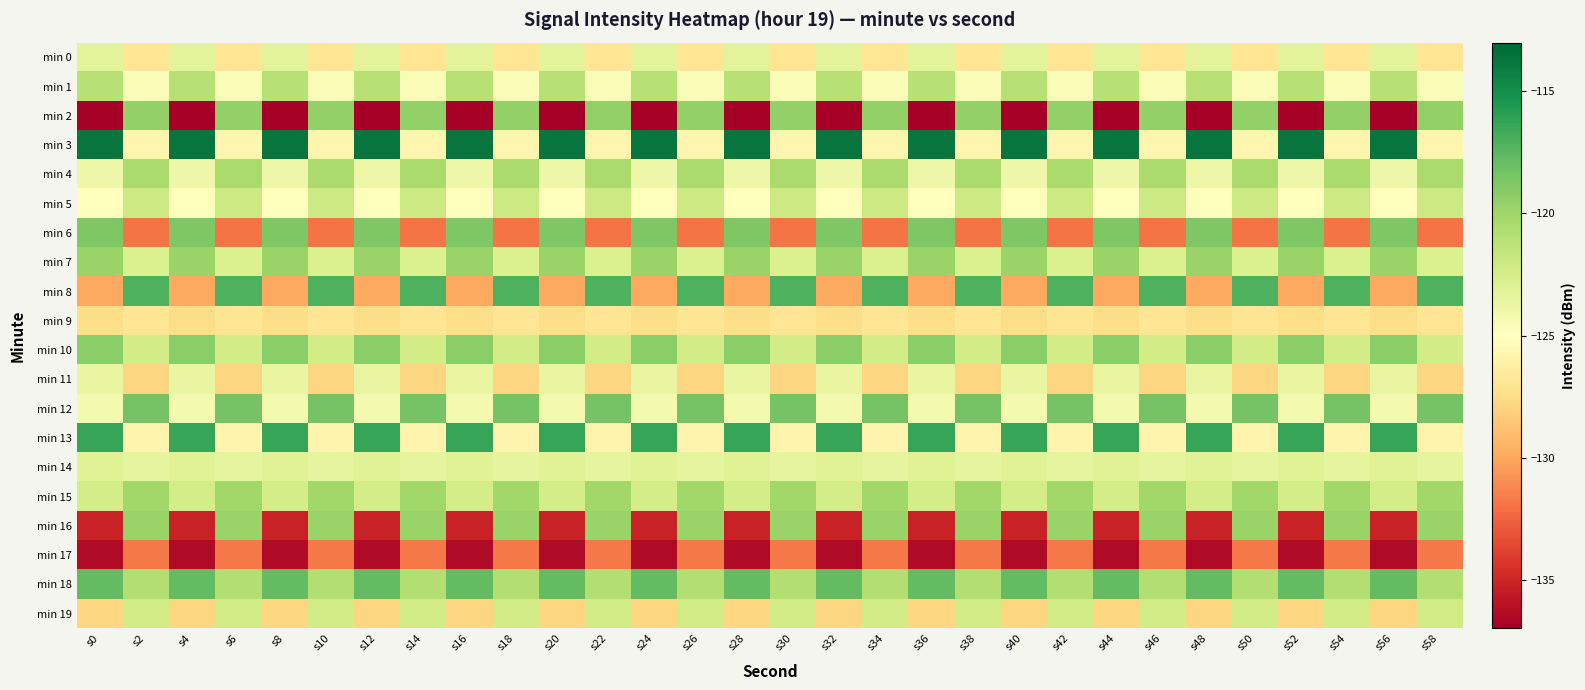

Reading left to right, list all the values displayed in this chart.

min 0: s0=-123.3	s2=-126.9	s4=-123.3	s6=-126.9	s8=-123.3	s10=-126.9	s12=-123.3	s14=-126.9	s16=-123.3	s18=-126.9	s20=-123.3	s22=-126.9	s24=-123.3	s26=-126.9	s28=-123.3	s30=-126.9	s32=-123.3	s34=-126.9	s36=-123.3	s38=-126.9	s40=-123.3	s42=-126.9	s44=-123.3	s46=-126.9	s48=-123.3	s50=-126.9	s52=-123.3	s54=-126.9	s56=-123.3	s58=-126.9
min 1: s0=-121.0	s2=-124.7	s4=-121.0	s6=-124.7	s8=-121.0	s10=-124.7	s12=-121.0	s14=-124.7	s16=-121.0	s18=-124.7	s20=-121.0	s22=-124.7	s24=-121.0	s26=-124.7	s28=-121.0	s30=-124.7	s32=-121.0	s34=-124.7	s36=-121.0	s38=-124.7	s40=-121.0	s42=-124.7	s44=-121.0	s46=-124.7	s48=-121.0	s50=-124.7	s52=-121.0	s54=-124.7	s56=-121.0	s58=-124.7
min 2: s0=-136.9	s2=-119.5	s4=-136.9	s6=-119.5	s8=-136.9	s10=-119.5	s12=-136.9	s14=-119.5	s16=-136.9	s18=-119.5	s20=-136.9	s22=-119.5	s24=-136.9	s26=-119.5	s28=-136.9	s30=-119.5	s32=-136.9	s34=-119.5	s36=-136.9	s38=-119.5	s40=-136.9	s42=-119.5	s44=-136.9	s46=-119.5	s48=-136.9	s50=-119.5	s52=-136.9	s54=-119.5	s56=-136.9	s58=-119.5
min 3: s0=-113.7	s2=-125.7	s4=-113.7	s6=-125.7	s8=-113.7	s10=-125.7	s12=-113.7	s14=-125.7	s16=-113.7	s18=-125.7	s20=-113.7	s22=-125.7	s24=-113.7	s26=-125.7	s28=-113.7	s30=-125.7	s32=-113.7	s34=-125.7	s36=-113.7	s38=-125.7	s40=-113.7	s42=-125.7	s44=-113.7	s46=-125.7	s48=-113.7	s50=-125.7	s52=-113.7	s54=-125.7	s56=-113.7	s58=-125.7
min 4: s0=-124.0	s2=-120.4	s4=-124.0	s6=-120.4	s8=-124.0	s10=-120.4	s12=-124.0	s14=-120.4	s16=-124.0	s18=-120.4	s20=-124.0	s22=-120.4	s24=-124.0	s26=-120.4	s28=-124.0	s30=-120.4	s32=-124.0	s34=-120.4	s36=-124.0	s38=-120.4	s40=-124.0	s42=-120.4	s44=-124.0	s46=-120.4	s48=-124.0	s50=-120.4	s52=-124.0	s54=-120.4	s56=-124.0	s58=-120.4
min 5: s0=-125.0	s2=-122.0	s4=-125.0	s6=-122.0	s8=-125.0	s10=-122.0	s12=-125.0	s14=-122.0	s16=-125.0	s18=-122.0	s20=-125.0	s22=-122.0	s24=-125.0	s26=-122.0	s28=-125.0	s30=-122.0	s32=-125.0	s34=-122.0	s36=-125.0	s38=-122.0	s40=-125.0	s42=-122.0	s44=-125.0	s46=-122.0	s48=-125.0	s50=-122.0	s52=-125.0	s54=-122.0	s56=-125.0	s58=-122.0
min 6: s0=-118.8	s2=-131.9	s4=-118.8	s6=-131.9	s8=-118.8	s10=-131.9	s12=-118.8	s14=-131.9	s16=-118.8	s18=-131.9	s20=-118.8	s22=-131.9	s24=-118.8	s26=-131.9	s28=-118.8	s30=-131.9	s32=-118.8	s34=-131.9	s36=-118.8	s38=-131.9	s40=-118.8	s42=-131.9	s44=-118.8	s46=-131.9	s48=-118.8	s50=-131.9	s52=-118.8	s54=-131.9	s56=-118.8	s58=-131.9
min 7: s0=-119.8	s2=-122.8	s4=-119.8	s6=-122.8	s8=-119.8	s10=-122.8	s12=-119.8	s14=-122.8	s16=-119.8	s18=-122.8	s20=-119.8	s22=-122.8	s24=-119.8	s26=-122.8	s28=-119.8	s30=-122.8	s32=-119.8	s34=-122.8	s36=-119.8	s38=-122.8	s40=-119.8	s42=-122.8	s44=-119.8	s46=-122.8	s48=-119.8	s50=-122.8	s52=-119.8	s54=-122.8	s56=-119.8	s58=-122.8
min 8: s0=-129.9	s2=-117.1	s4=-129.9	s6=-117.1	s8=-129.9	s10=-117.1	s12=-129.9	s14=-117.1	s16=-129.9	s18=-117.1	s20=-129.9	s22=-117.1	s24=-129.9	s26=-117.1	s28=-129.9	s30=-117.1	s32=-129.9	s34=-117.1	s36=-129.9	s38=-117.1	s40=-129.9	s42=-117.1	s44=-129.9	s46=-117.1	s48=-129.9	s50=-117.1	s52=-129.9	s54=-117.1	s56=-129.9	s58=-117.1
min 9: s0=-127.5	s2=-126.9	s4=-127.5	s6=-126.9	s8=-127.5	s10=-126.9	s12=-127.5	s14=-126.9	s16=-127.5	s18=-126.9	s20=-127.5	s22=-126.9	s24=-127.5	s26=-126.9	s28=-127.5	s30=-126.9	s32=-127.5	s34=-126.9	s36=-127.5	s38=-126.9	s40=-127.5	s42=-126.9	s44=-127.5	s46=-126.9	s48=-127.5	s50=-126.9	s52=-127.5	s54=-126.9	s56=-127.5	s58=-126.9
min 10: s0=-119.2	s2=-122.3	s4=-119.2	s6=-122.3	s8=-119.2	s10=-122.3	s12=-119.2	s14=-122.3	s16=-119.2	s18=-122.3	s20=-119.2	s22=-122.3	s24=-119.2	s26=-122.3	s28=-119.2	s30=-122.3	s32=-119.2	s34=-122.3	s36=-119.2	s38=-122.3	s40=-119.2	s42=-122.3	s44=-119.2	s46=-122.3	s48=-119.2	s50=-122.3	s52=-119.2	s54=-122.3	s56=-119.2	s58=-122.3
min 11: s0=-123.7	s2=-127.9	s4=-123.7	s6=-127.9	s8=-123.7	s10=-127.9	s12=-123.7	s14=-127.9	s16=-123.7	s18=-127.9	s20=-123.7	s22=-127.9	s24=-123.7	s26=-127.9	s28=-123.7	s30=-127.9	s32=-123.7	s34=-127.9	s36=-123.7	s38=-127.9	s40=-123.7	s42=-127.9	s44=-123.7	s46=-127.9	s48=-123.7	s50=-127.9	s52=-123.7	s54=-127.9	s56=-123.7	s58=-127.9
min 12: s0=-124.3	s2=-118.4	s4=-124.3	s6=-118.4	s8=-124.3	s10=-118.4	s12=-124.3	s14=-118.4	s16=-124.3	s18=-118.4	s20=-124.3	s22=-118.4	s24=-124.3	s26=-118.4	s28=-124.3	s30=-118.4	s32=-124.3	s34=-118.4	s36=-124.3	s38=-118.4	s40=-124.3	s42=-118.4	s44=-124.3	s46=-118.4	s48=-124.3	s50=-118.4	s52=-124.3	s54=-118.4	s56=-124.3	s58=-118.4
min 13: s0=-116.3	s2=-125.8	s4=-116.3	s6=-125.8	s8=-116.3	s10=-125.8	s12=-116.3	s14=-125.8	s16=-116.3	s18=-125.8	s20=-116.3	s22=-125.8	s24=-116.3	s26=-125.8	s28=-116.3	s30=-125.8	s32=-116.3	s34=-125.8	s36=-116.3	s38=-125.8	s40=-116.3	s42=-125.8	s44=-116.3	s46=-125.8	s48=-116.3	s50=-125.8	s52=-116.3	s54=-125.8	s56=-116.3	s58=-125.8
min 14: s0=-123.1	s2=-123.4	s4=-123.1	s6=-123.4	s8=-123.1	s10=-123.4	s12=-123.1	s14=-123.4	s16=-123.1	s18=-123.4	s20=-123.1	s22=-123.4	s24=-123.1	s26=-123.4	s28=-123.1	s30=-123.4	s32=-123.1	s34=-123.4	s36=-123.1	s38=-123.4	s40=-123.1	s42=-123.4	s44=-123.1	s46=-123.4	s48=-123.1	s50=-123.4	s52=-123.1	s54=-123.4	s56=-123.1	s58=-123.4
min 15: s0=-122.4	s2=-120.1	s4=-122.4	s6=-120.1	s8=-122.4	s10=-120.1	s12=-122.4	s14=-120.1	s16=-122.4	s18=-120.1	s20=-122.4	s22=-120.1	s24=-122.4	s26=-120.1	s28=-122.4	s30=-120.1	s32=-122.4	s34=-120.1	s36=-122.4	s38=-120.1	s40=-122.4	s42=-120.1	s44=-122.4	s46=-120.1	s48=-122.4	s50=-120.1	s52=-122.4	s54=-120.1	s56=-122.4	s58=-120.1
min 16: s0=-135.3	s2=-119.8	s4=-135.3	s6=-119.8	s8=-135.3	s10=-119.8	s12=-135.3	s14=-119.8	s16=-135.3	s18=-119.8	s20=-135.3	s22=-119.8	s24=-135.3	s26=-119.8	s28=-135.3	s30=-119.8	s32=-135.3	s34=-119.8	s36=-135.3	s38=-119.8	s40=-135.3	s42=-119.8	s44=-135.3	s46=-119.8	s48=-135.3	s50=-119.8	s52=-135.3	s54=-119.8	s56=-135.3	s58=-119.8
min 17: s0=-136.4	s2=-131.7	s4=-136.4	s6=-131.7	s8=-136.4	s10=-131.7	s12=-136.4	s14=-131.7	s16=-136.4	s18=-131.7	s20=-136.4	s22=-131.7	s24=-136.4	s26=-131.7	s28=-136.4	s30=-131.7	s32=-136.4	s34=-131.7	s36=-136.4	s38=-131.7	s40=-136.4	s42=-131.7	s44=-136.4	s46=-131.7	s48=-136.4	s50=-131.7	s52=-136.4	s54=-131.7	s56=-136.4	s58=-131.7
min 18: s0=-117.8	s2=-120.8	s4=-117.8	s6=-120.8	s8=-117.8	s10=-120.8	s12=-117.8	s14=-120.8	s16=-117.8	s18=-120.8	s20=-117.8	s22=-120.8	s24=-117.8	s26=-120.8	s28=-117.8	s30=-120.8	s32=-117.8	s34=-120.8	s36=-117.8	s38=-120.8	s40=-117.8	s42=-120.8	s44=-117.8	s46=-120.8	s48=-117.8	s50=-120.8	s52=-117.8	s54=-120.8	s56=-117.8	s58=-120.8
min 19: s0=-127.9	s2=-122.2	s4=-127.9	s6=-122.2	s8=-127.9	s10=-122.2	s12=-127.9	s14=-122.2	s16=-127.9	s18=-122.2	s20=-127.9	s22=-122.2	s24=-127.9	s26=-122.2	s28=-127.9	s30=-122.2	s32=-127.9	s34=-122.2	s36=-127.9	s38=-122.2	s40=-127.9	s42=-122.2	s44=-127.9	s46=-122.2	s48=-127.9	s50=-122.2	s52=-127.9	s54=-122.2	s56=-127.9	s58=-122.2